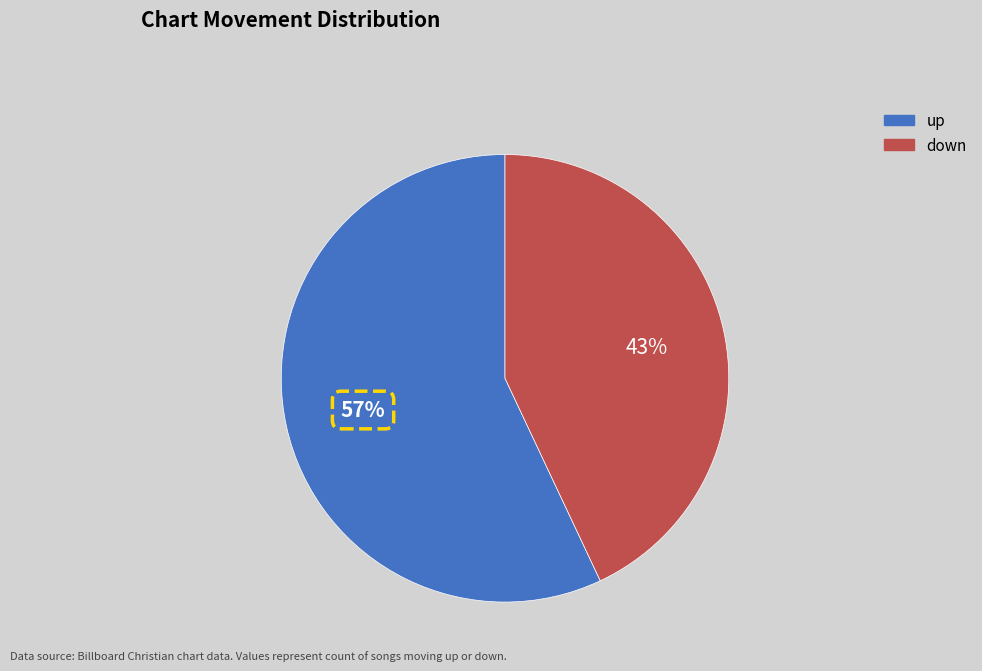

What is the smallest slice in the pie chart?

down